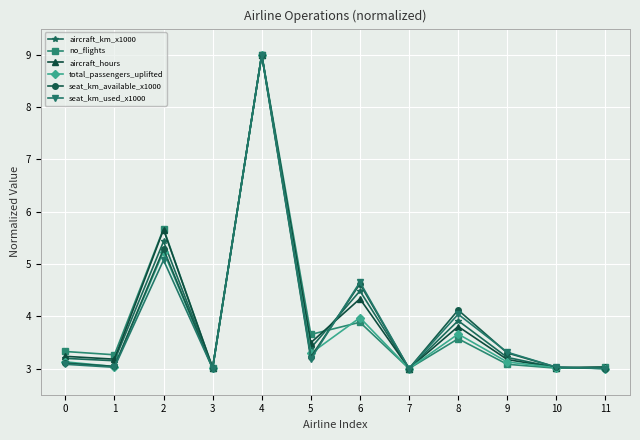

What is the value of the aircraft_km_x1000 point at the 7th from the left?

4.5